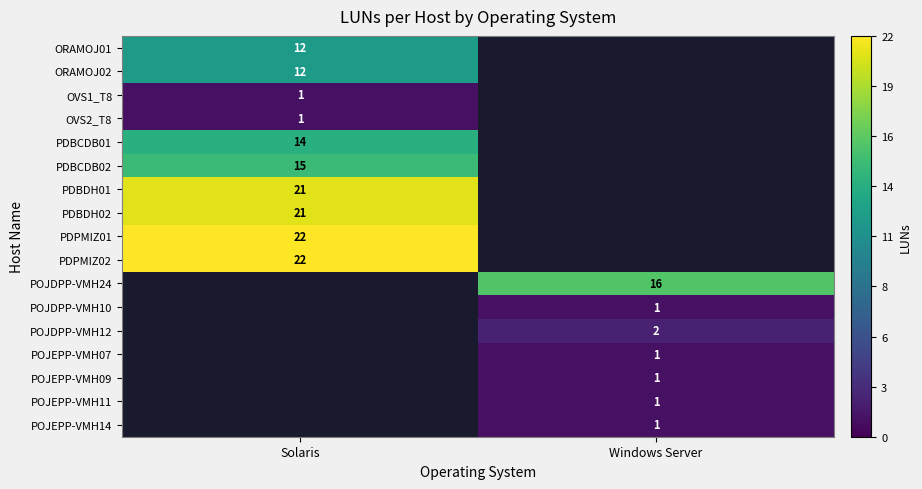

The value of PDPMIZ02 at Solaris is 38. True or false?

False